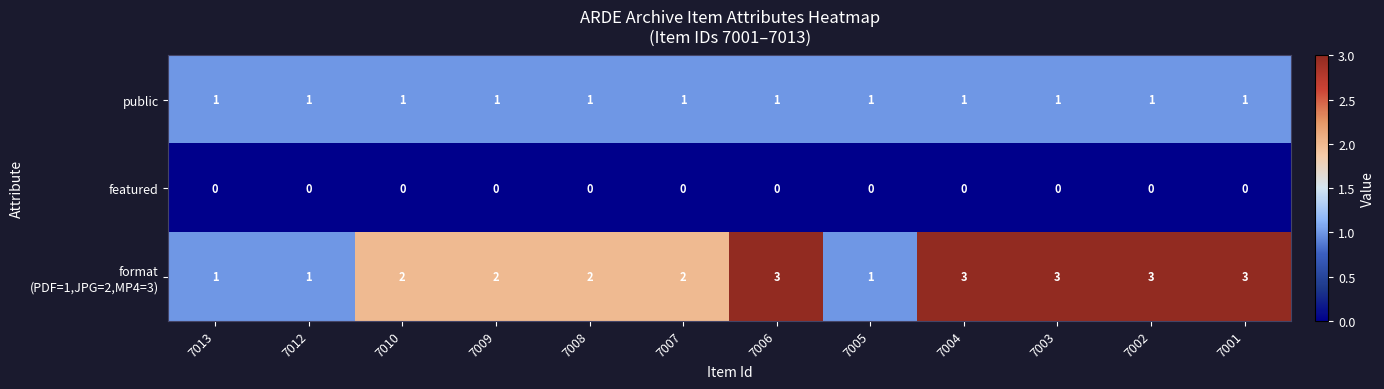

What is the maximum value shown in the chart?

3